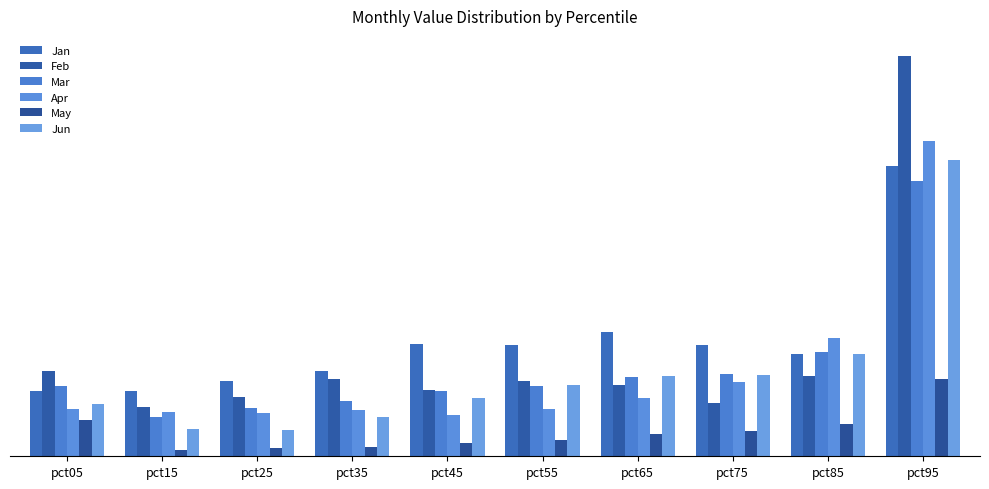

What is the total value across all series at pct25?

0.3